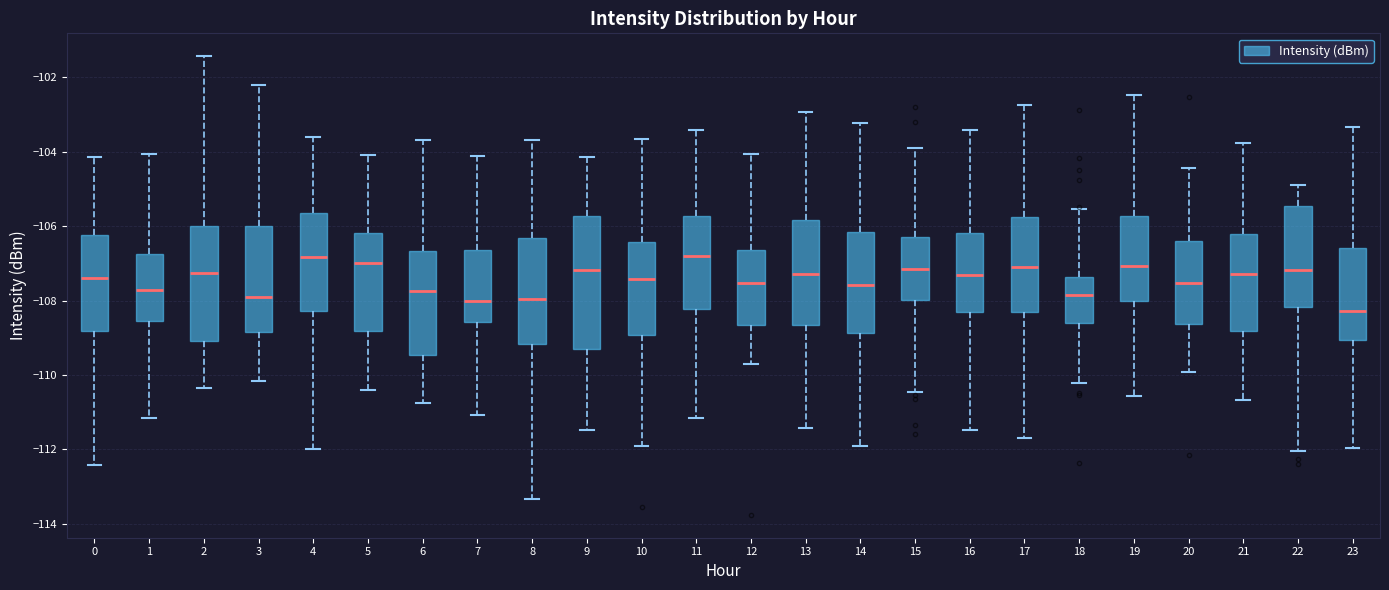

Which box is the tallest, from its lower edge to its upper edge?

9